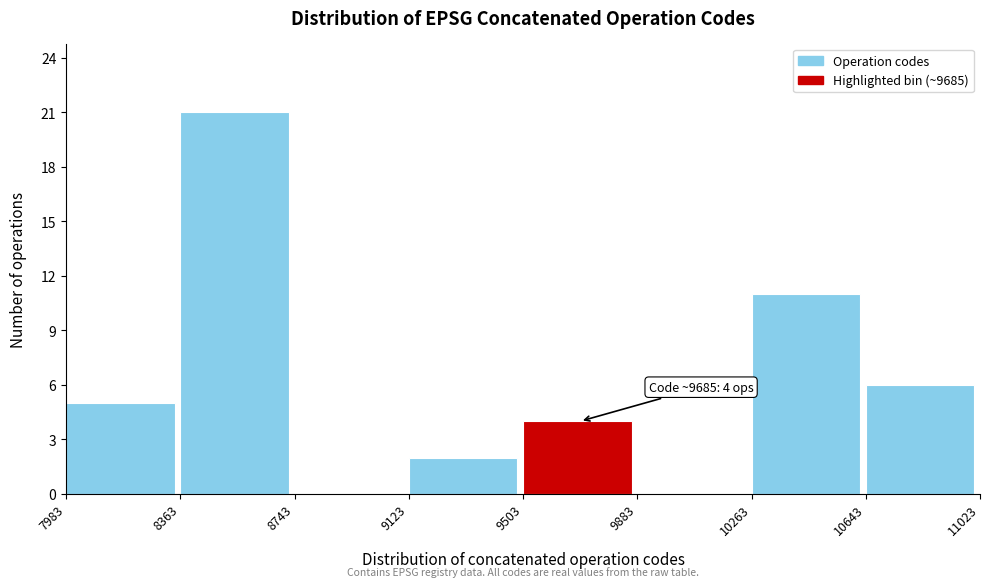

Which range on the x-axis has the tallest bar?

8363 to 8743